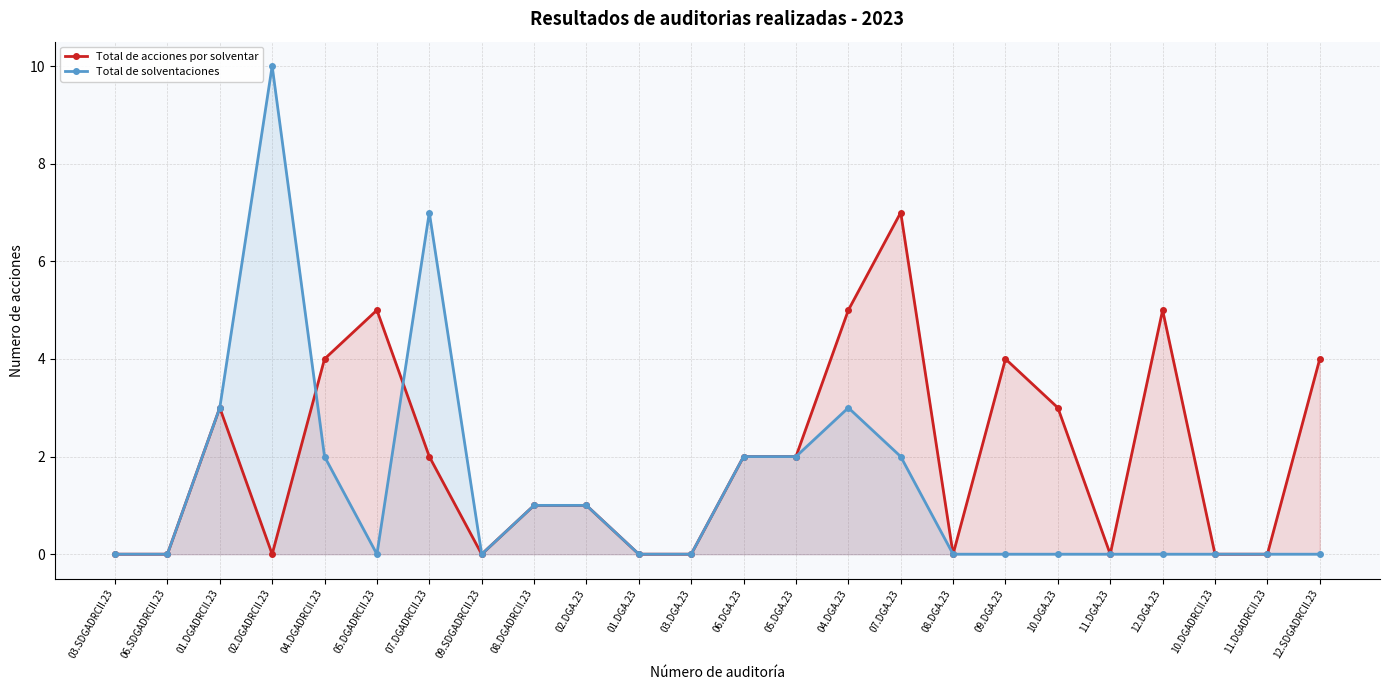

At which label does Total de acciones por solventar reach its minimum?

03.SDGADRCII.23